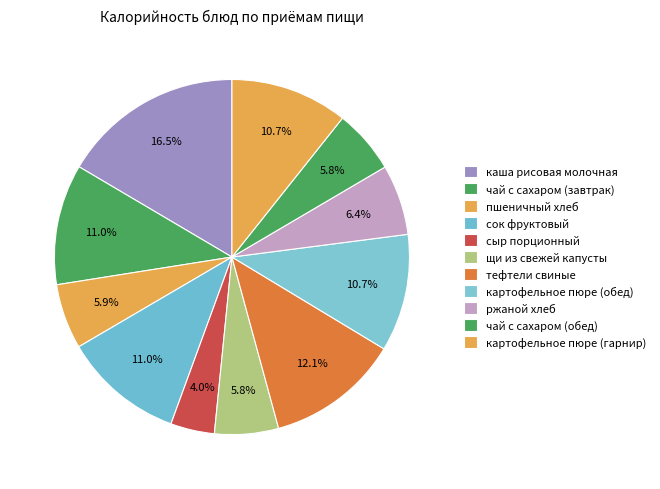

What is the ratio of the value at ржаной хлеб to the value at картофельное пюре (обед)?

0.6